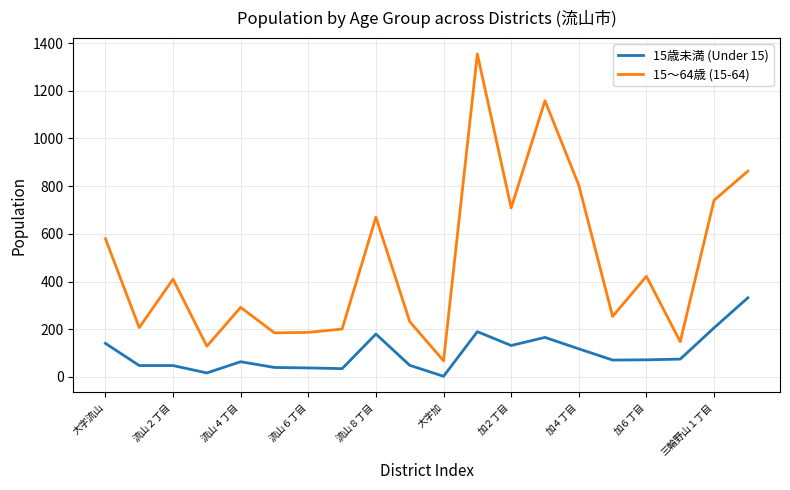

True or false: 15歳未満 (Under 15) and 15～64歳 (15-64) cross at least once.

False